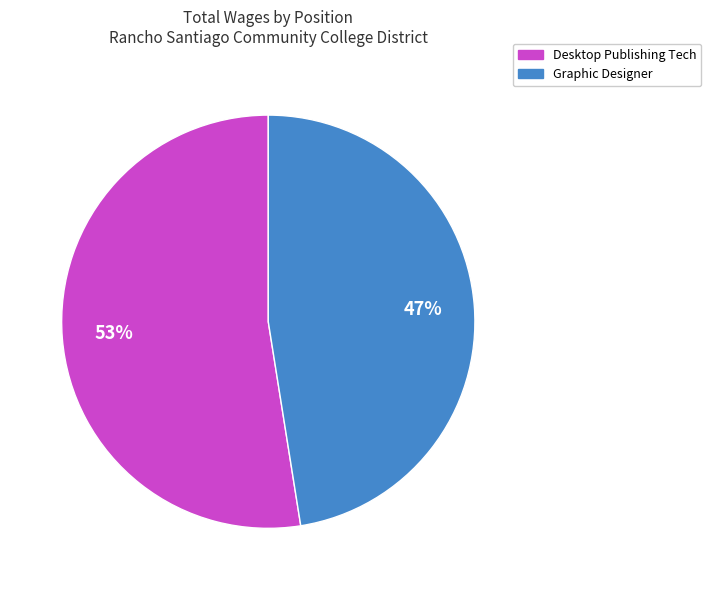

Approximately how many times larger is the value at Graphic Designer compared to Desktop Publishing Tech?

0.9